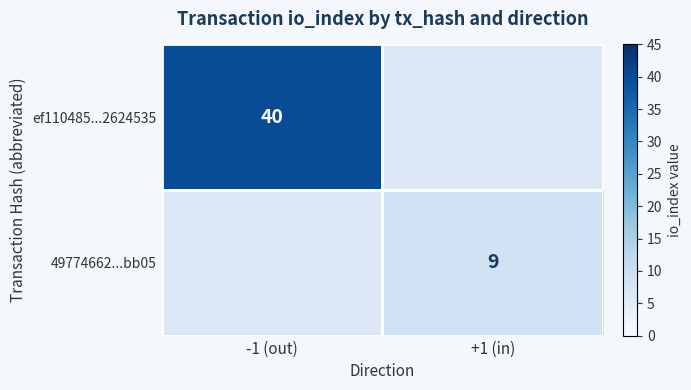

Is the value of 49774662...bb05 at +1 (in) greater than the value of ef110485...2624535 at -1 (out)?

No